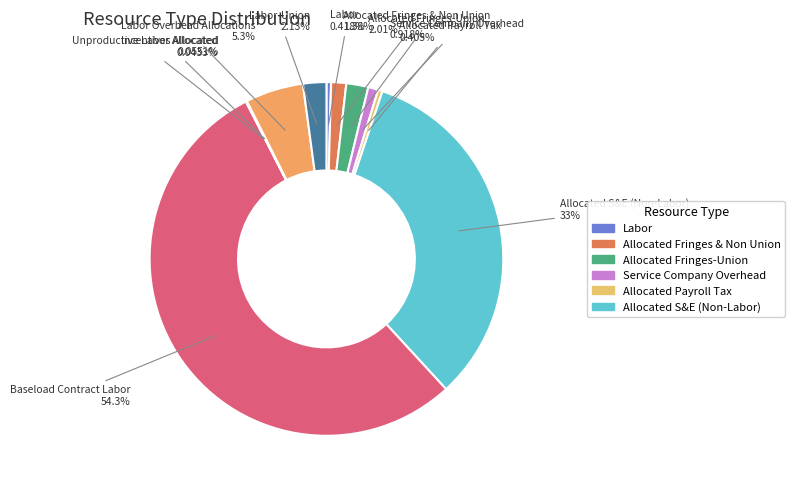

How many slices are in this pie chart?

11